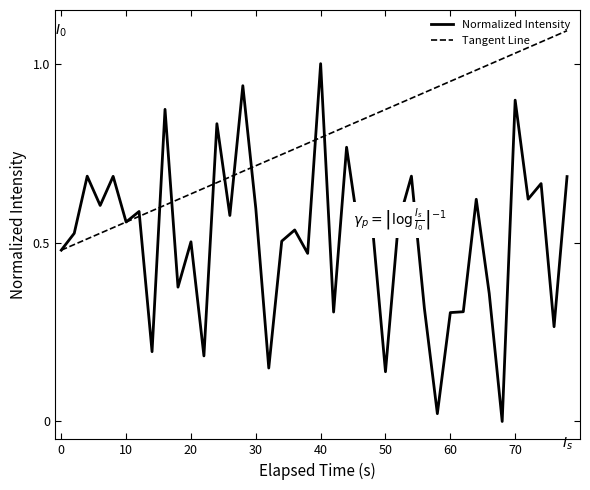

Which series has the largest range (max minus min)?

Normalized Intensity